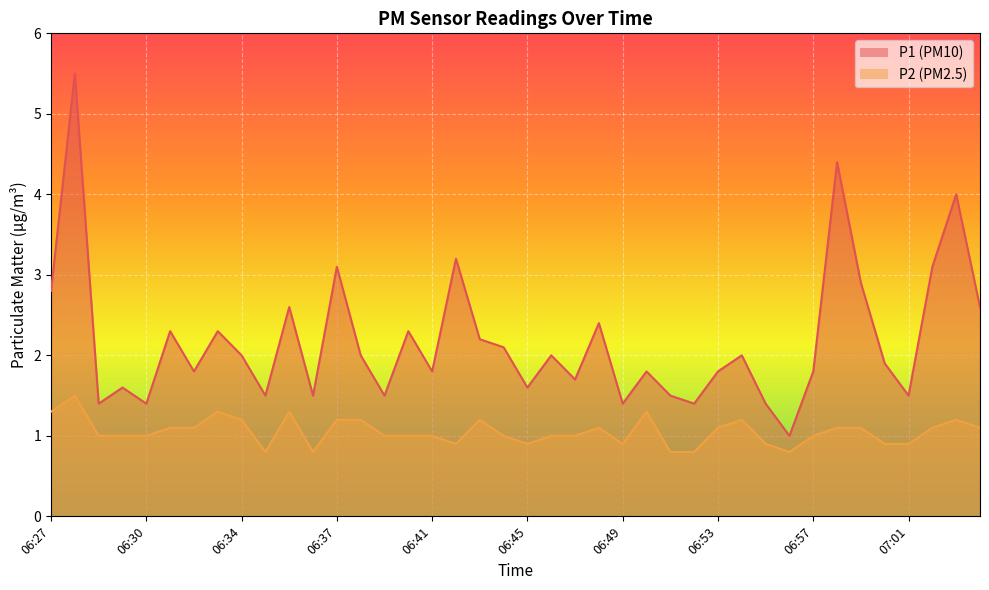

At which label does P2 first exceed 1?

06:27